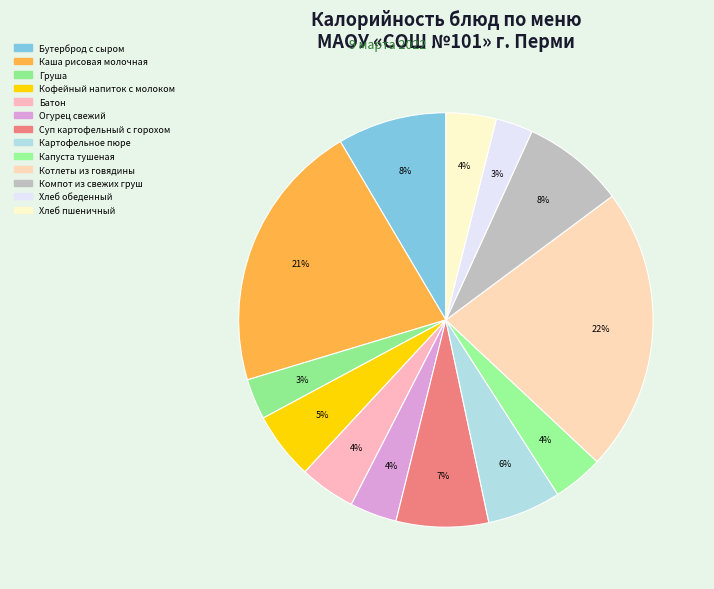

How many segments does this pie chart have?

13